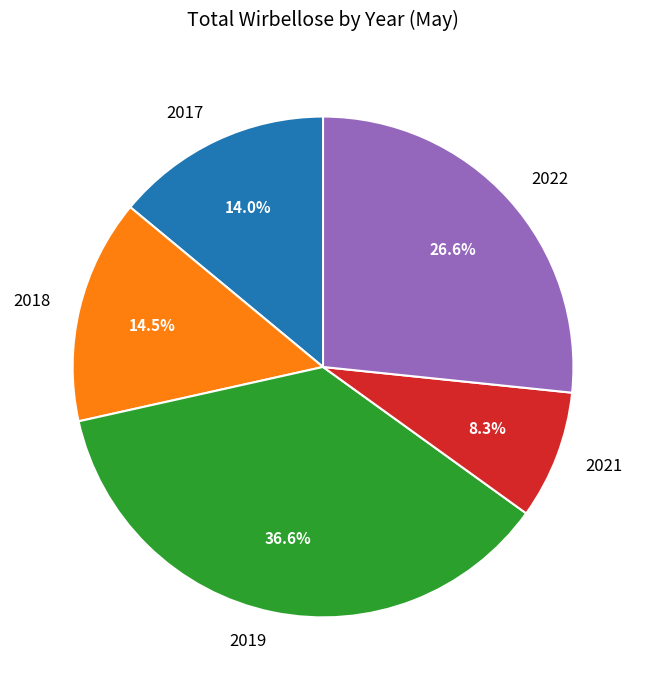

Is the sum of 2017 and 2018 greater than half?

No